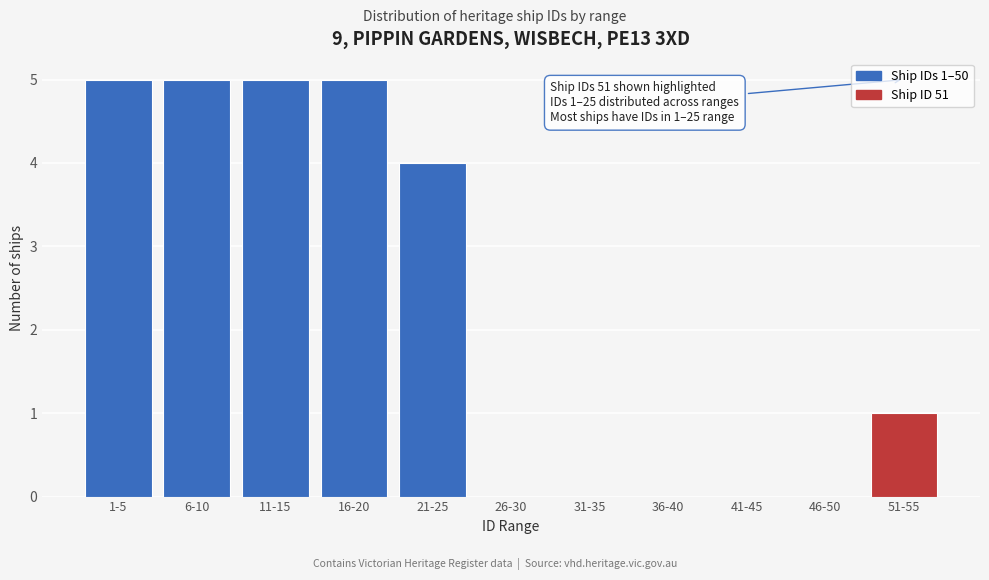

Reading left to right, extract all data points from this chart.

1-5=5	6-10=5	11-15=5	16-20=5	21-25=4	26-30=0	31-35=0	36-40=0	41-45=0	46-50=0	51-55=1